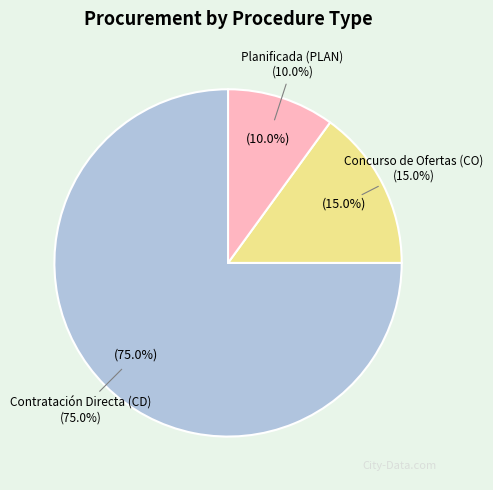

Which slice is the largest?

Contratación Directa (CD)